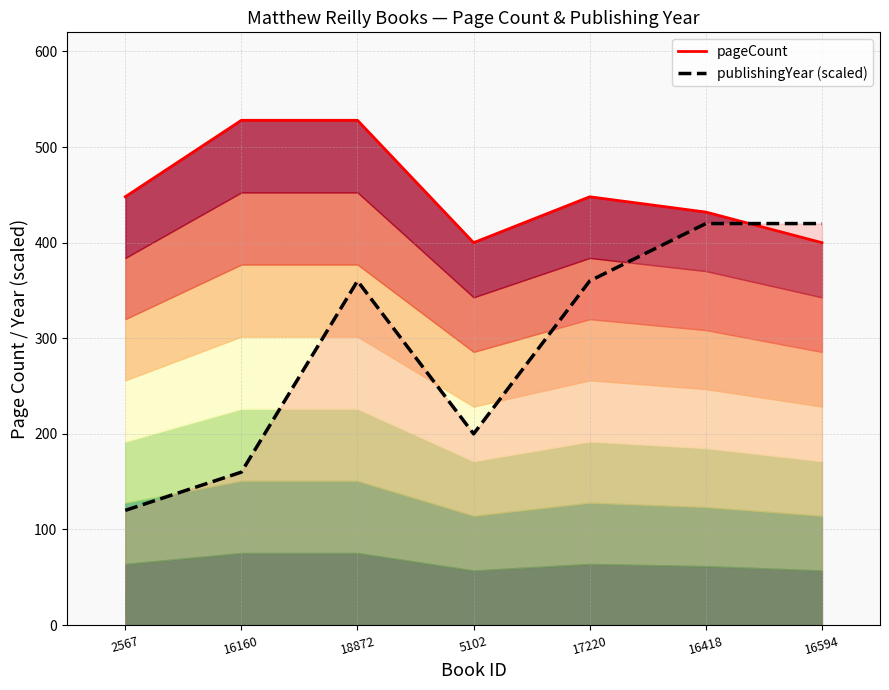

List the series in order of their overall mean, highest first.

pageCount, publishingYear (scaled)